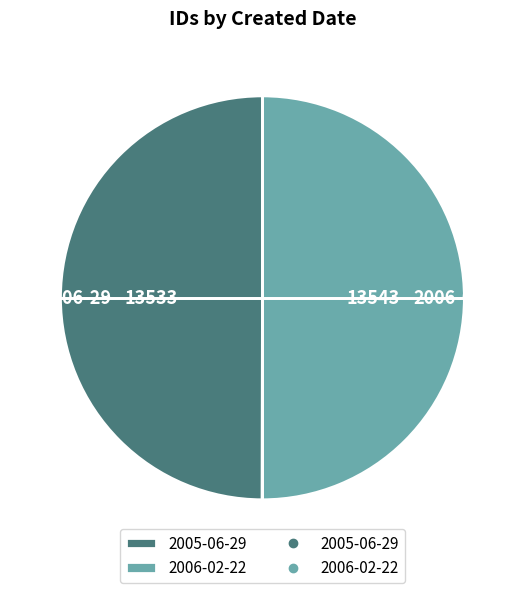

The 2006-02-22 slice represents 61% of the pie. True or false?

False